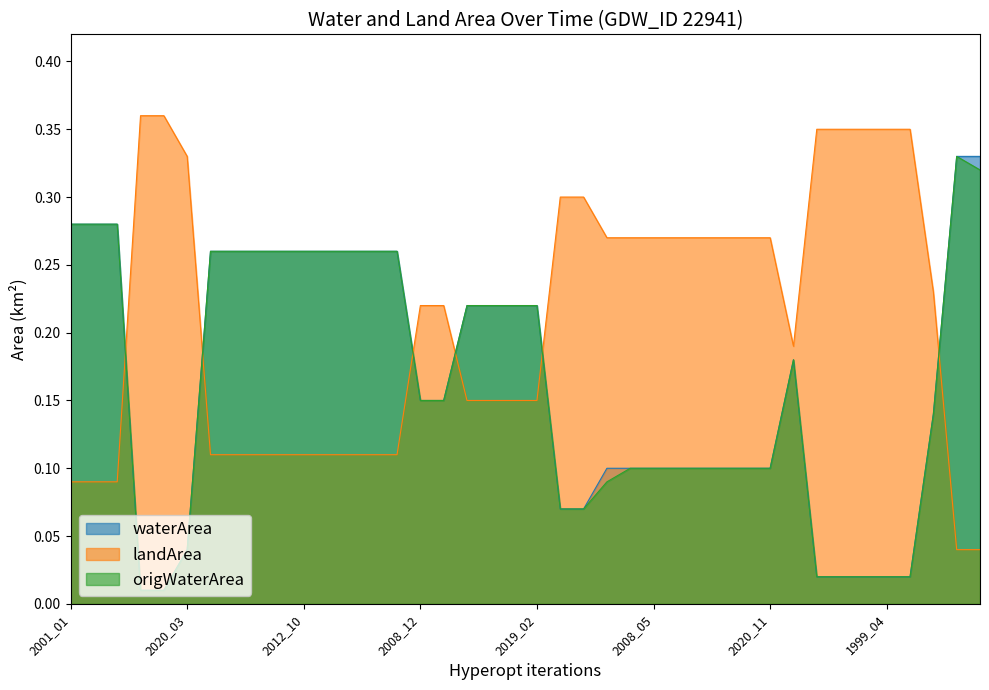

Is it true that origWaterArea equals 0.2 at 2019_02?

True